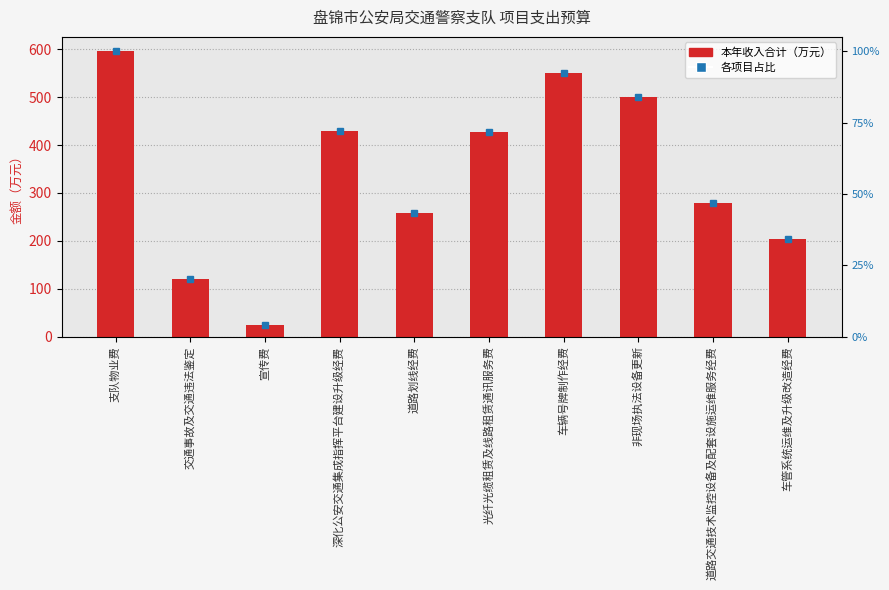

What is the difference between the second highest and second lowest values?

430.0